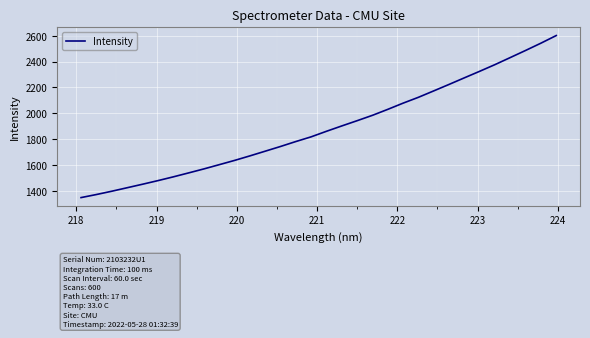

Is this an area chart (filled region under the line)?

No